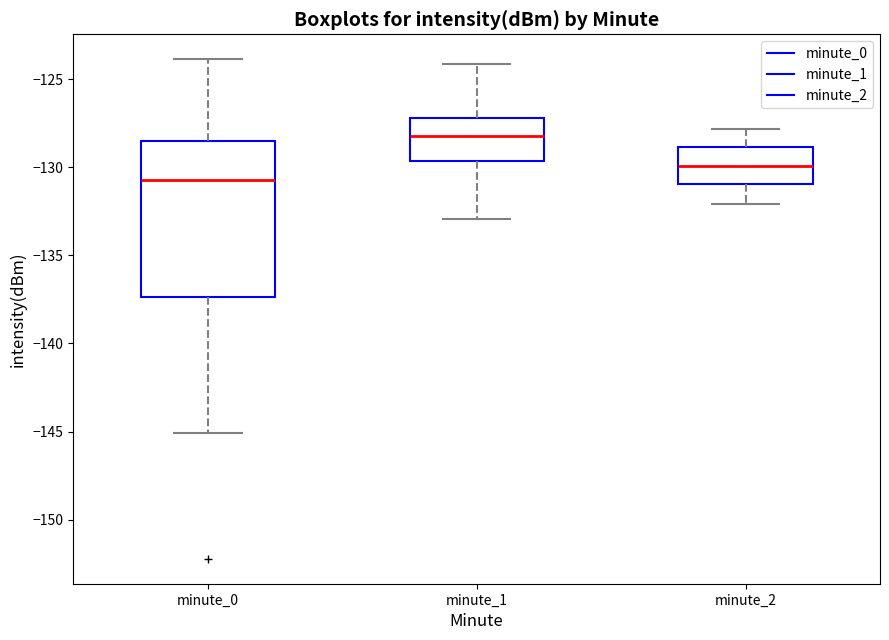

Which box has the lowest median line?

minute_0